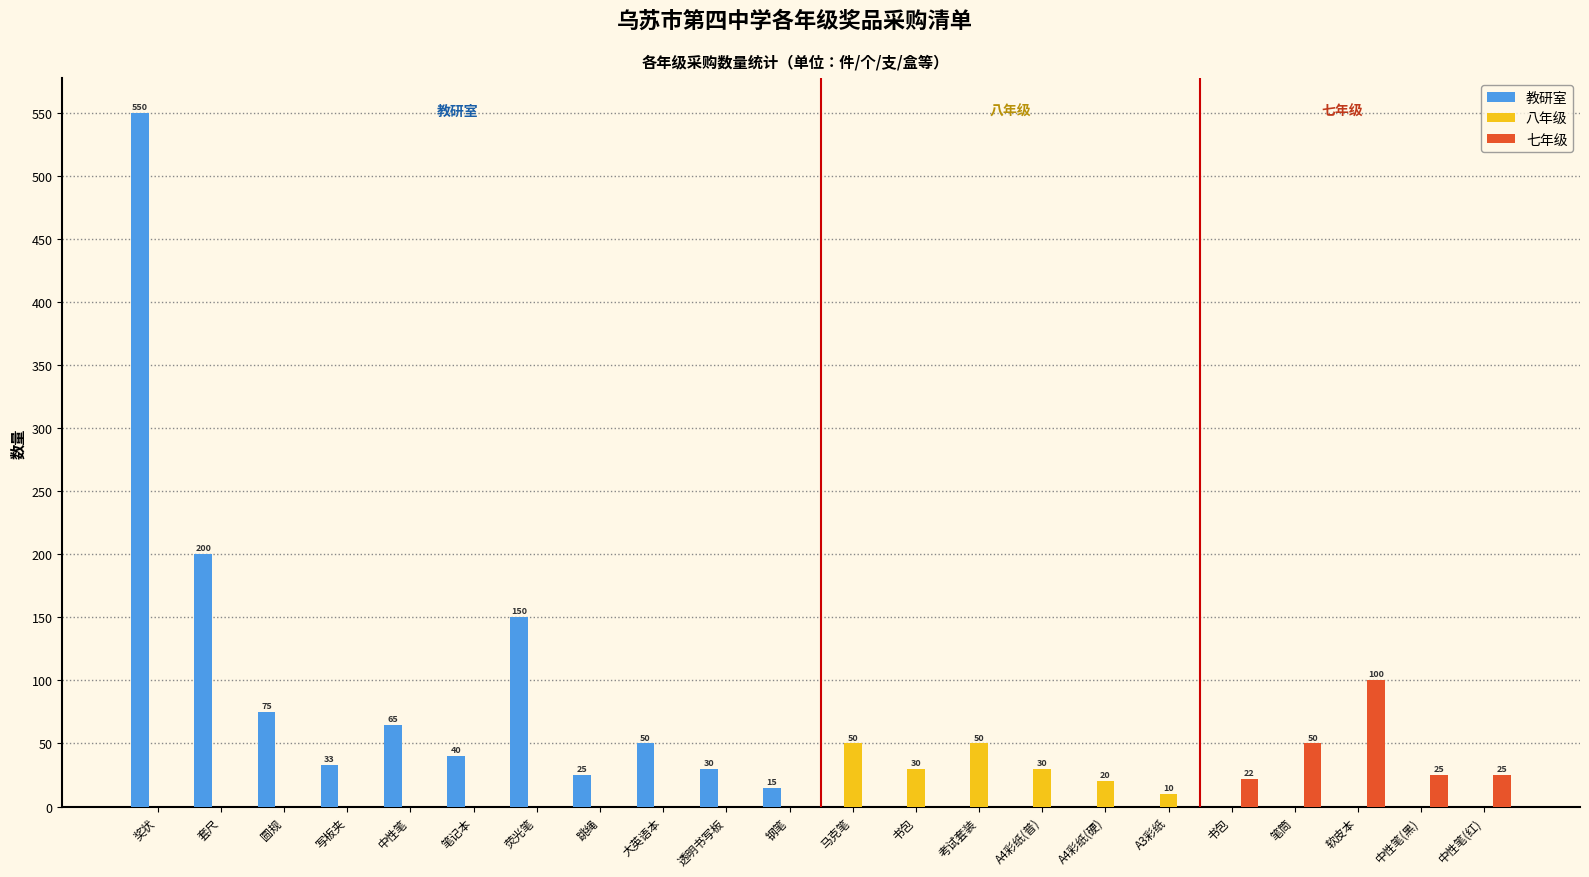

Rank the categories by 八年级 value from highest to lowest.

马克笔, 考试套装, 书包, A4彩纸(普), A4彩纸(硬), A3彩纸, 奖状, 套尺, 圆规, 写板夹, 中性笔, 笔记本, 荧光笔, 跳绳, 大英语本, 透明书写板, 钢笔, 书包, 笔筒, 软皮本, 中性笔(黑), 中性笔(红)